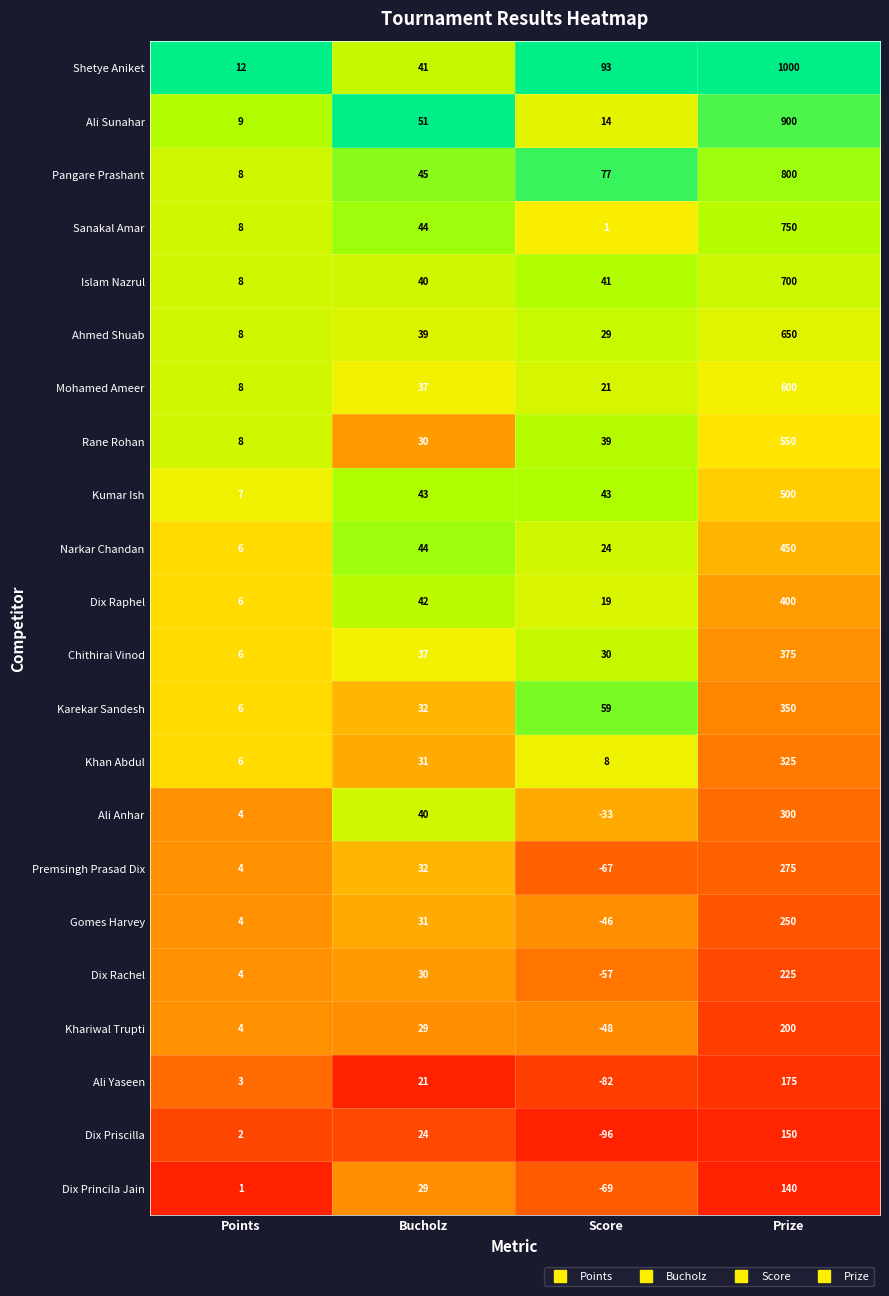

How many distinct data groups are displayed?

22